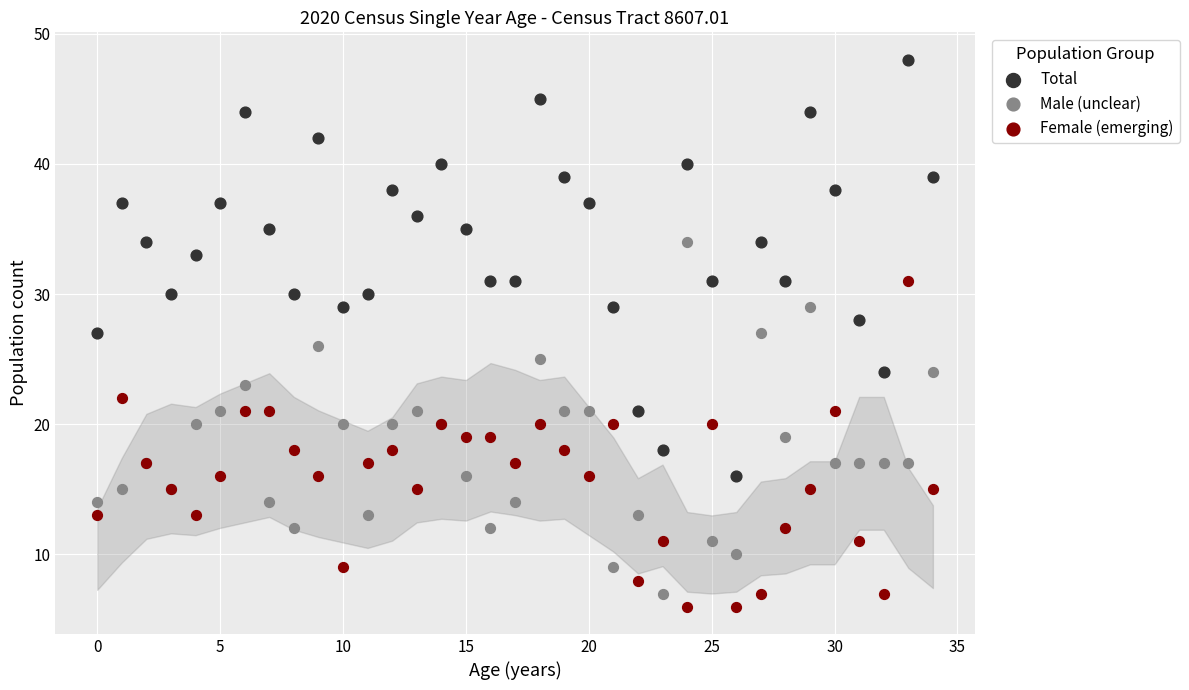

Which series has the widest spread of Y values?

Total